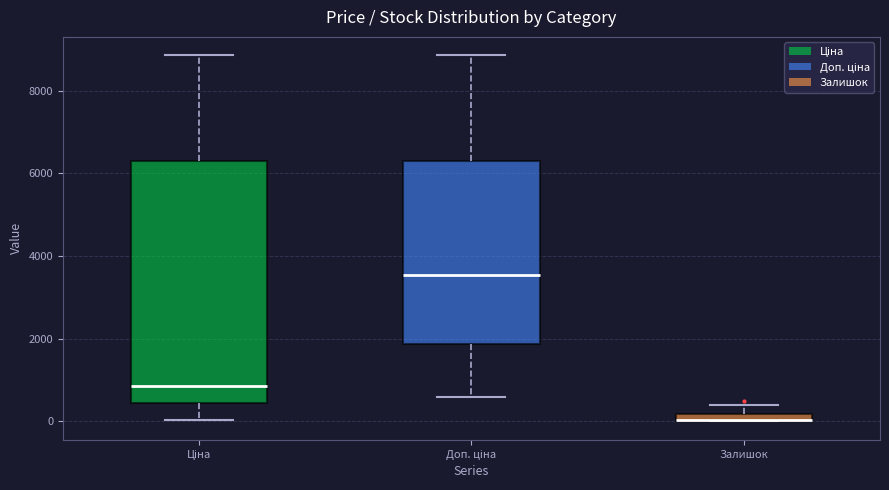

Comparing the boxes themselves (not the whiskers), which one is the tallest?

Ціна